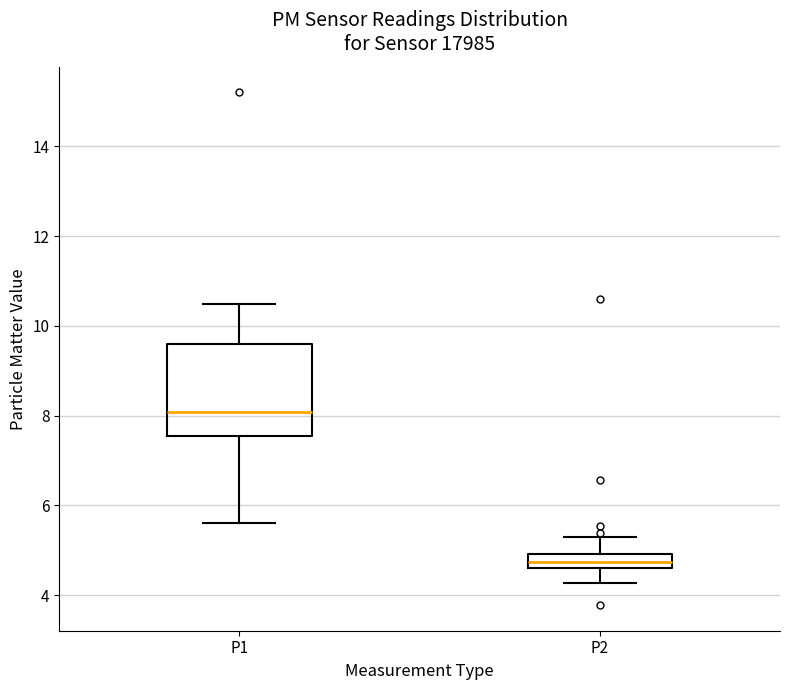

Which box is the tallest, from its lower edge to its upper edge?

P1